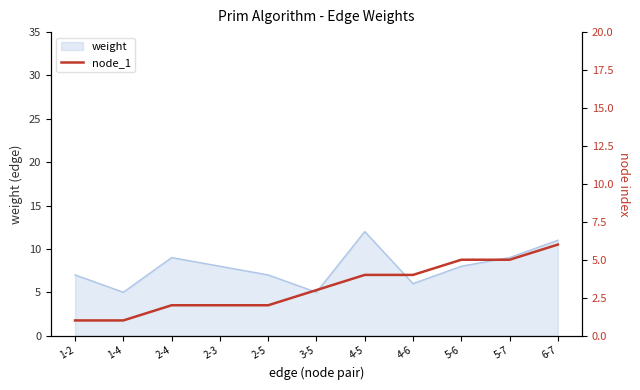

What is the label of the 1st point from the left?

1-2